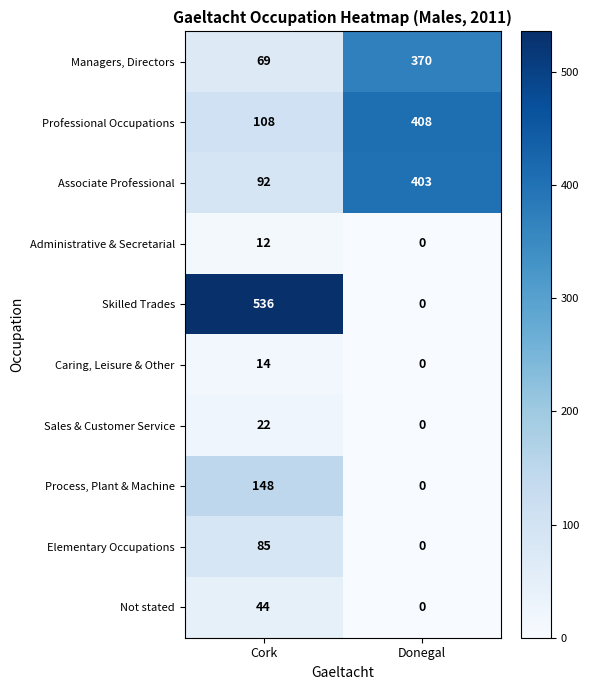

At which label does Associate Professional reach its peak?

Donegal